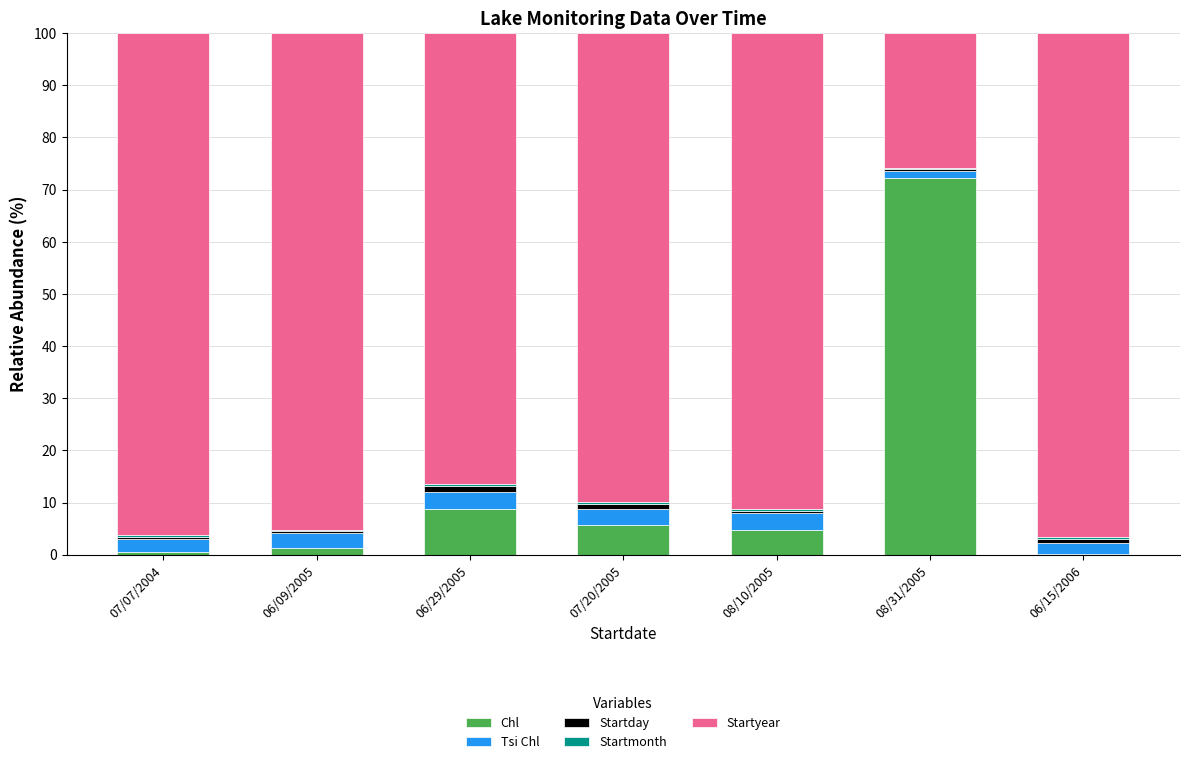

The Chl series shows 0.6 at 07/07/2004. True or false?

True